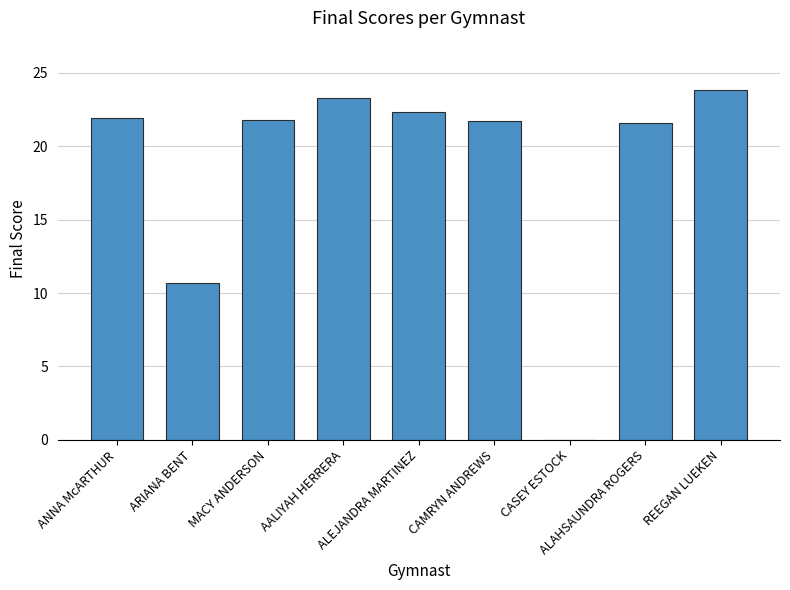

What is the sum of all values?

167.1